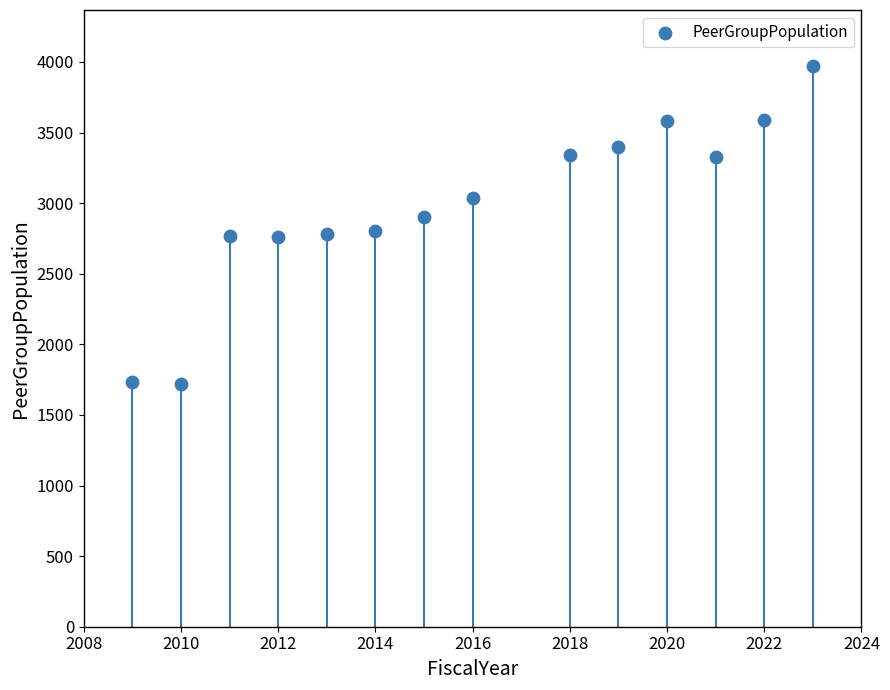

What is the range of X values (max minus min)?

14